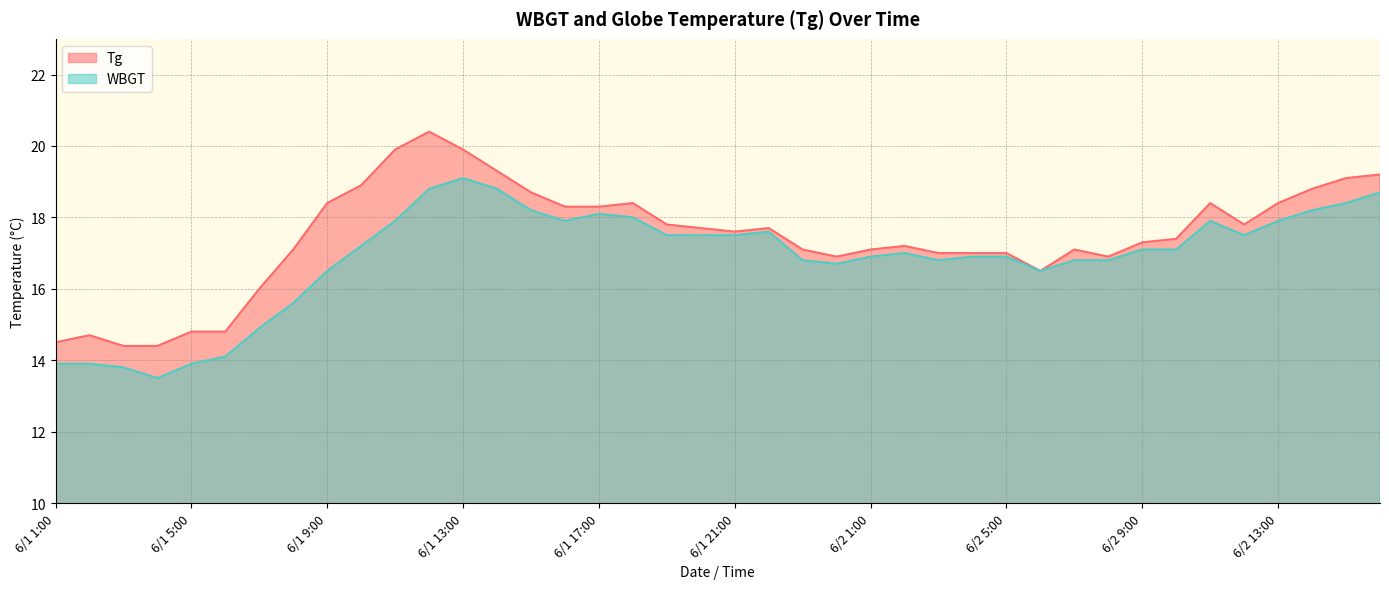

At which category is the sum across all series the highest?

6/1 12:00